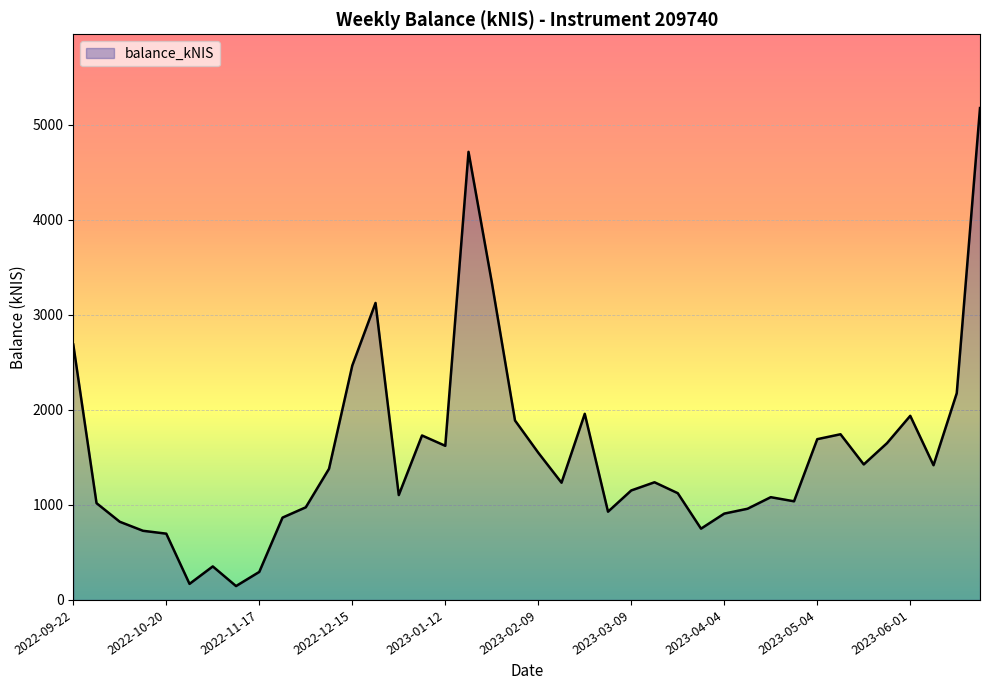

What is the difference between the maximum and minimum values?

5031.9